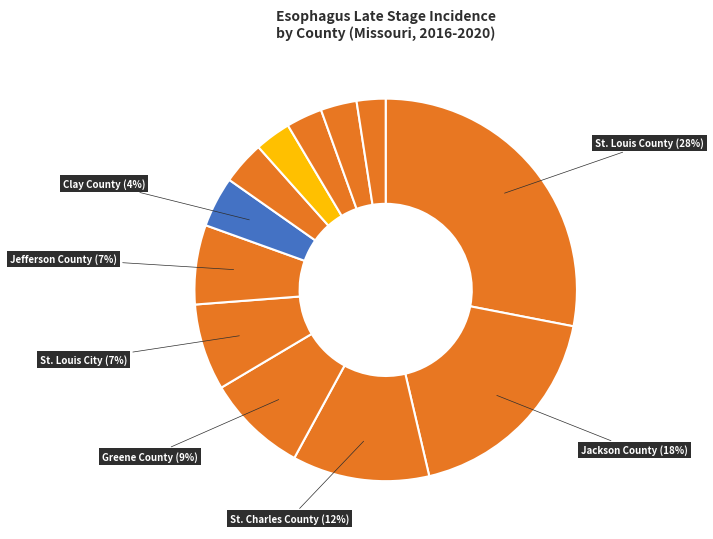

What is the largest slice in the pie chart?

St. Louis County